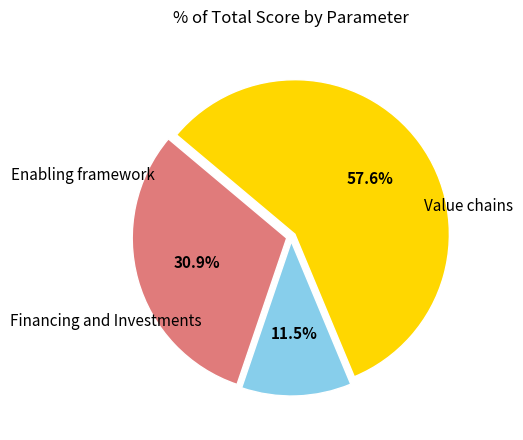

Does any single category account for the majority?

Yes